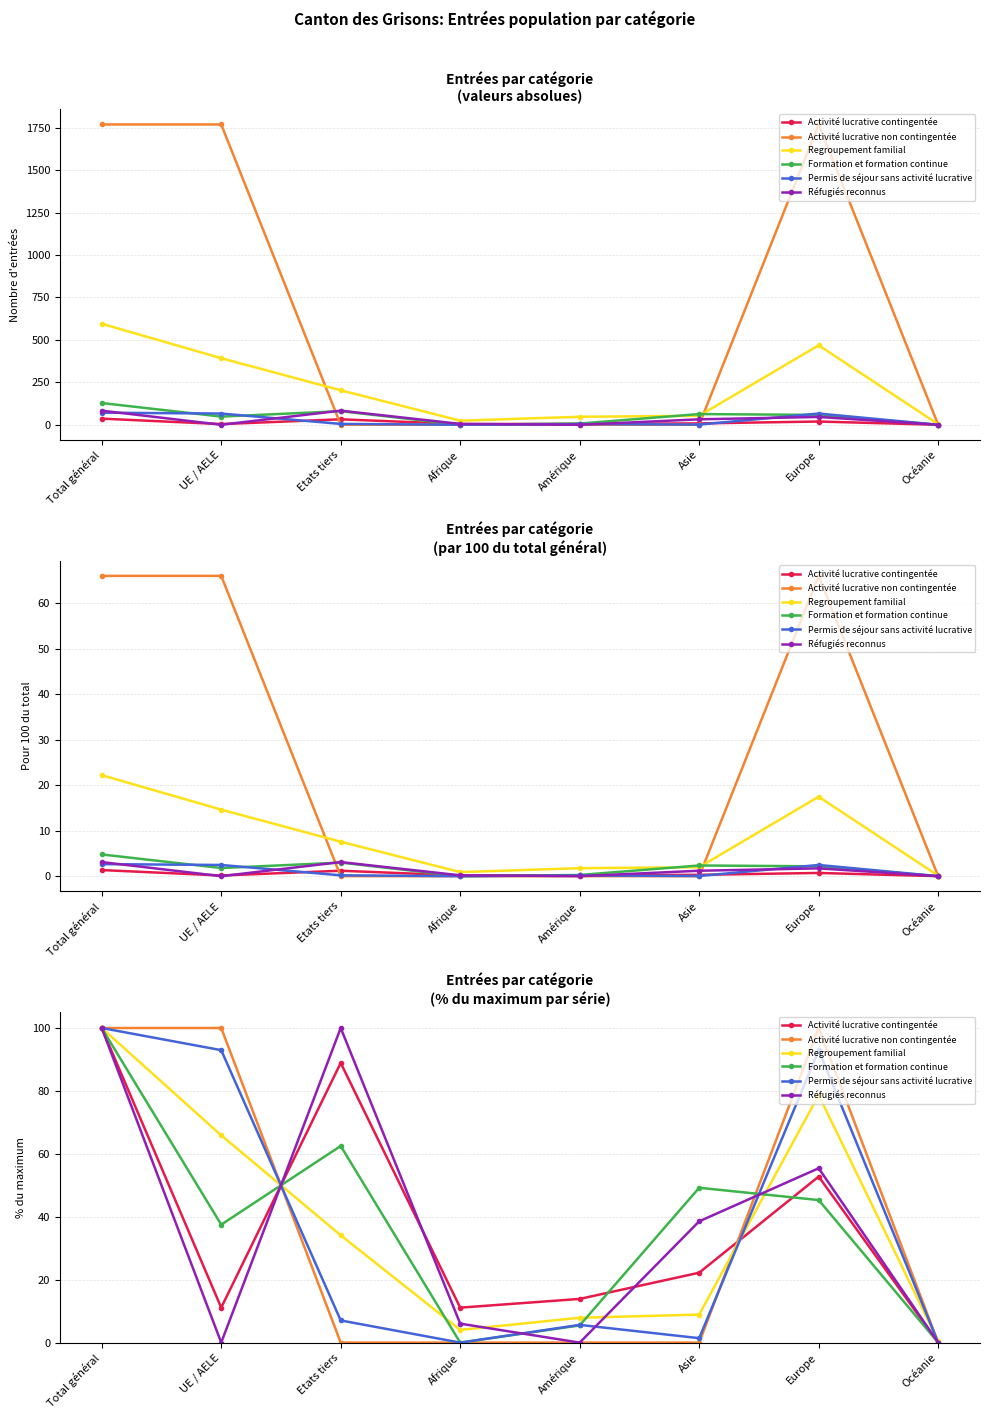

Where do Activité lucrative non contingentée and Formation et formation continue first cross each other?

UE / AELE and Etats tiers